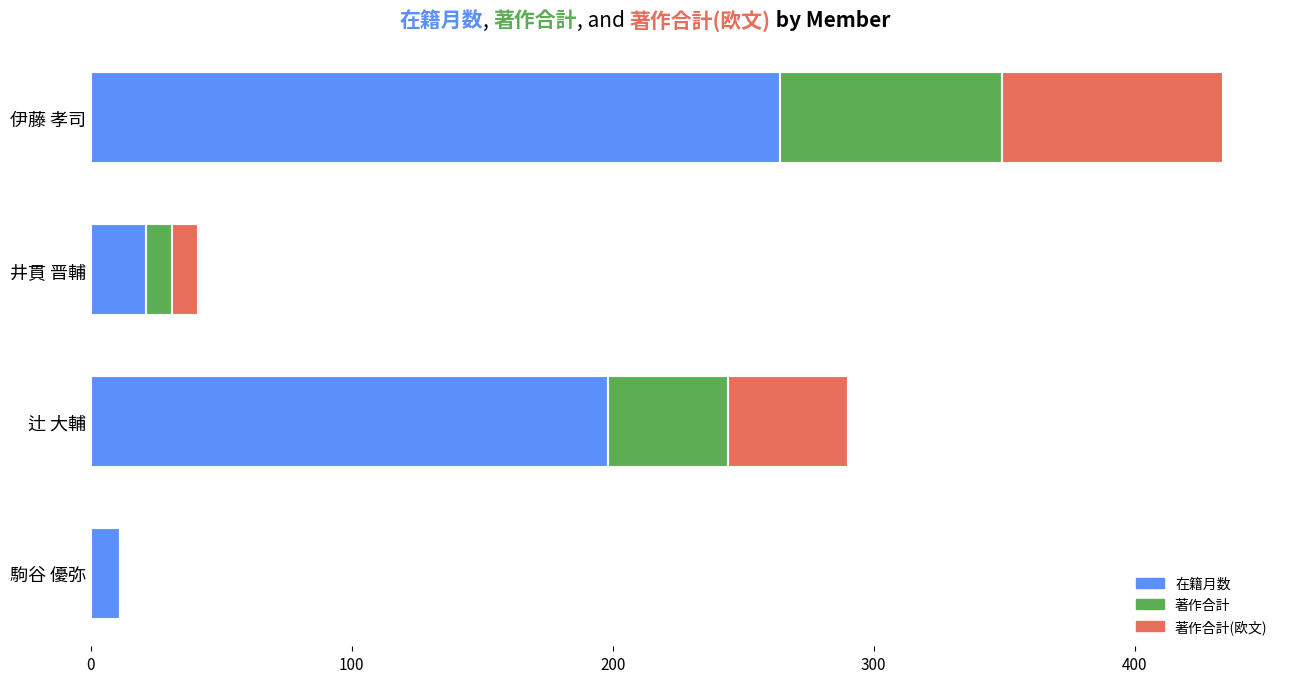

At which category is the sum across all series the highest?

伊藤 孝司